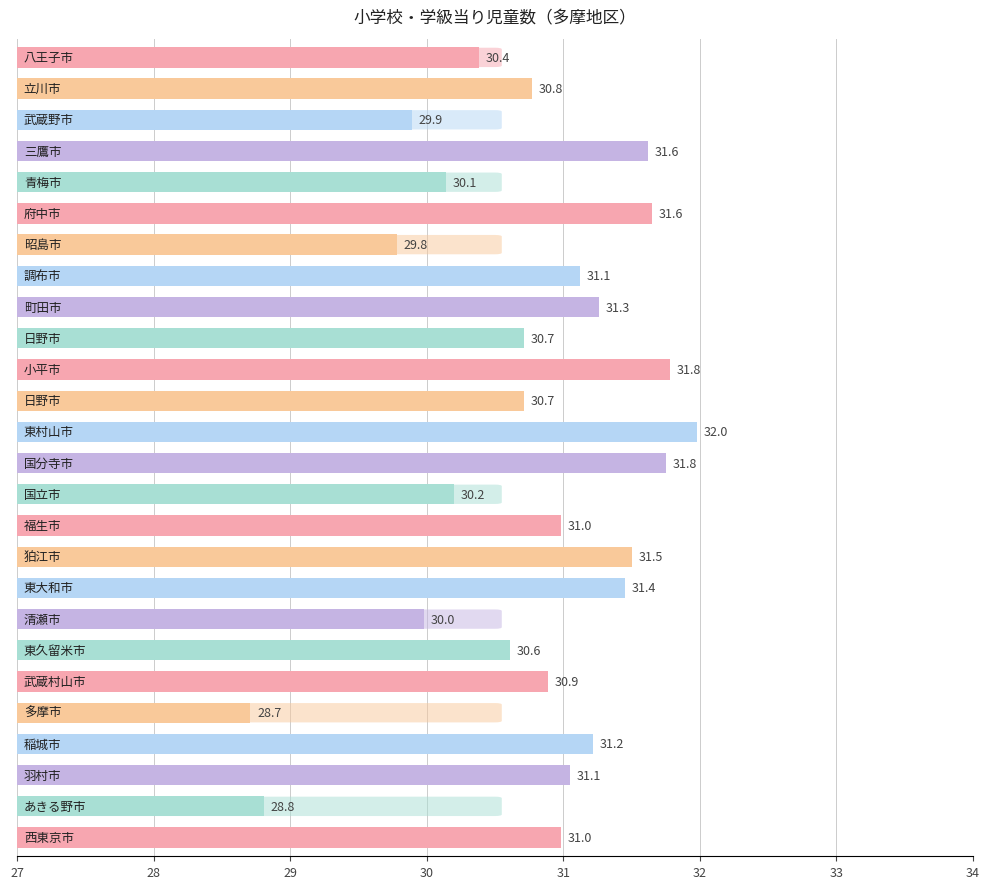

What is the greatest value displayed?

32.0